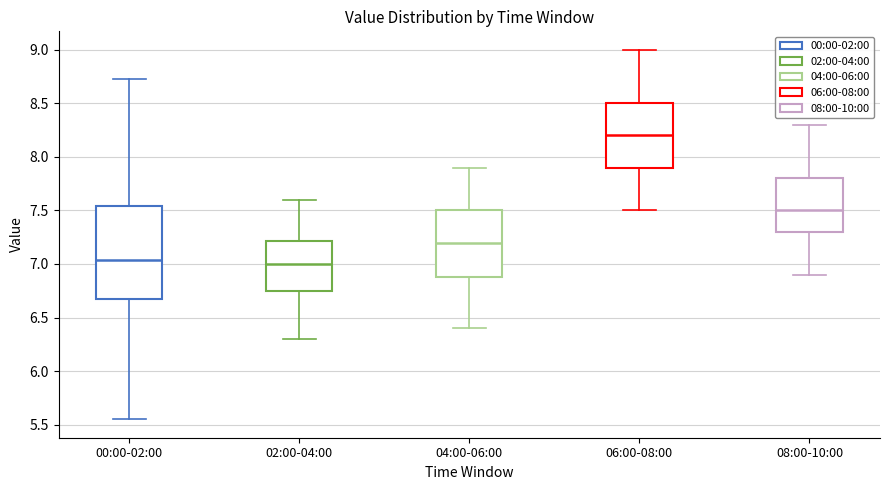

Where does the lower whisker of the box for 06:00-08:00 end on the y-axis? The values are not printed on the chart, so give them approximately, as read against the axis.

7.50